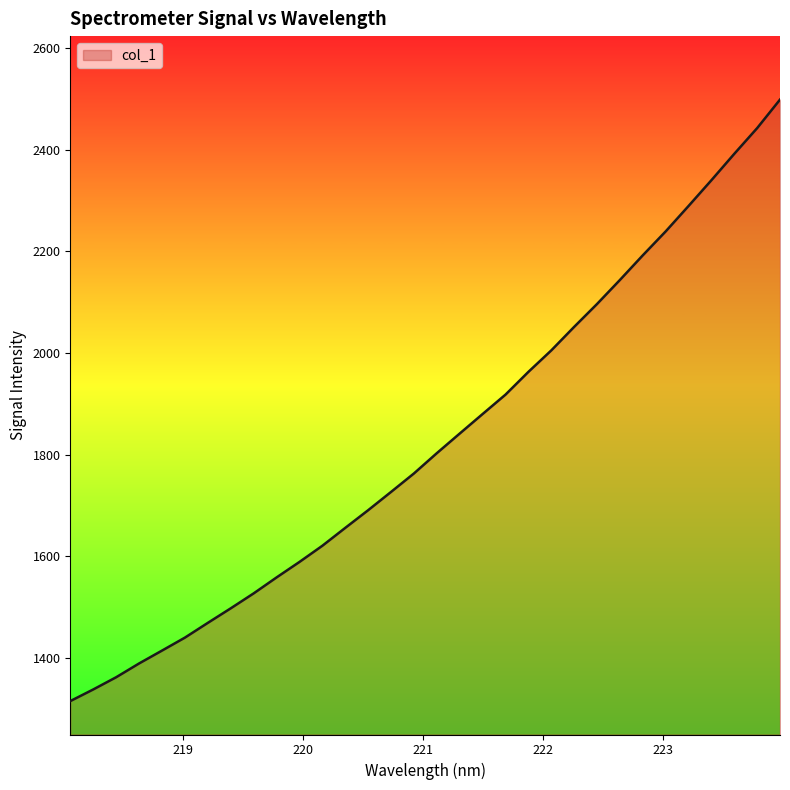

How many categories are shown in the chart?

32